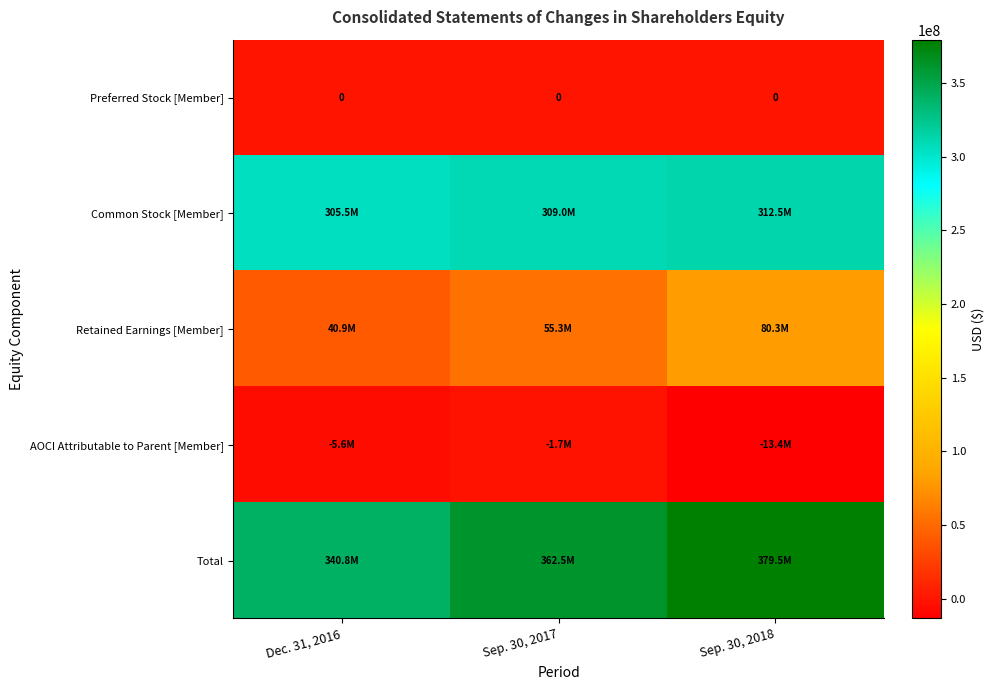

Where is Preferred Stock [Member] nearest to the value 0?

Dec. 31, 2016